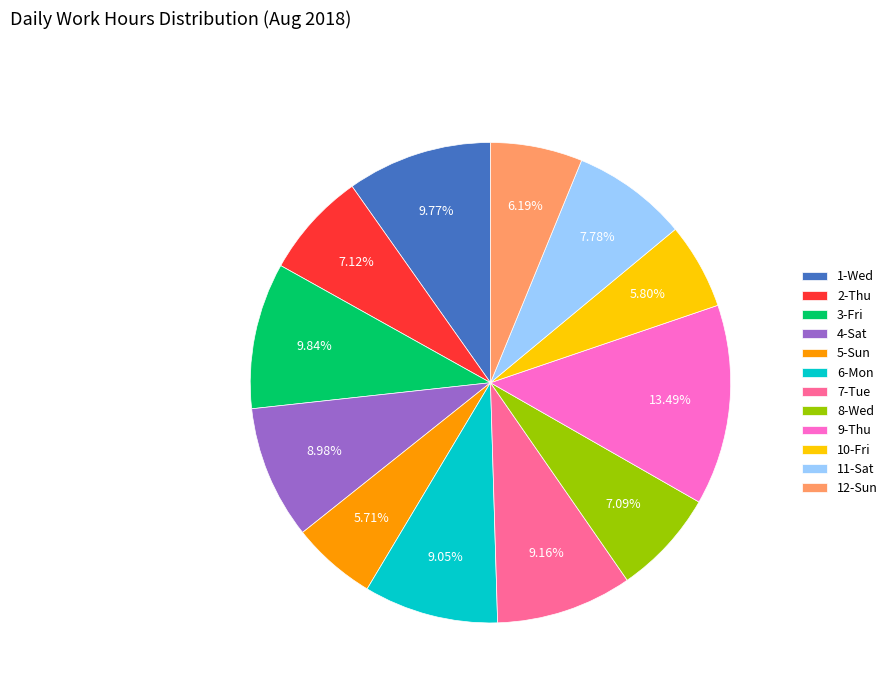

Is there a majority slice in this chart?

No